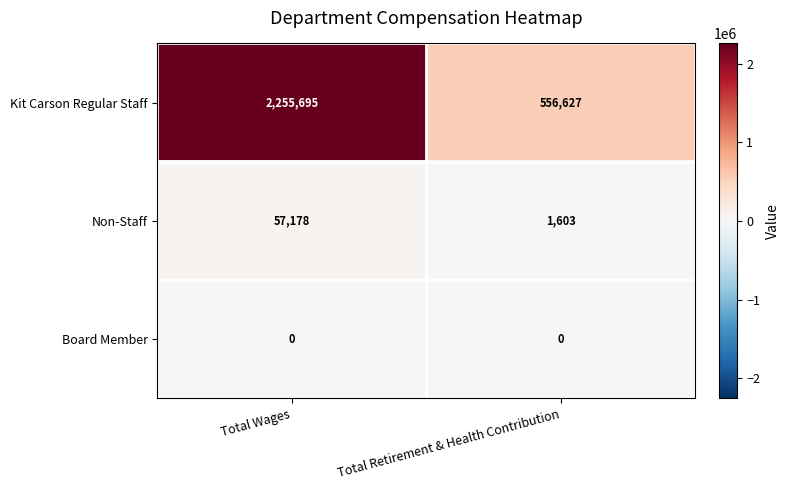

Reading left to right, list all the values displayed in this chart.

Kit Carson Regular Staff: Total Wages=2255695	Total Retirement & Health Contribution=556627
Non-Staff: Total Wages=57178	Total Retirement & Health Contribution=1603
Board Member: Total Wages=0	Total Retirement & Health Contribution=0